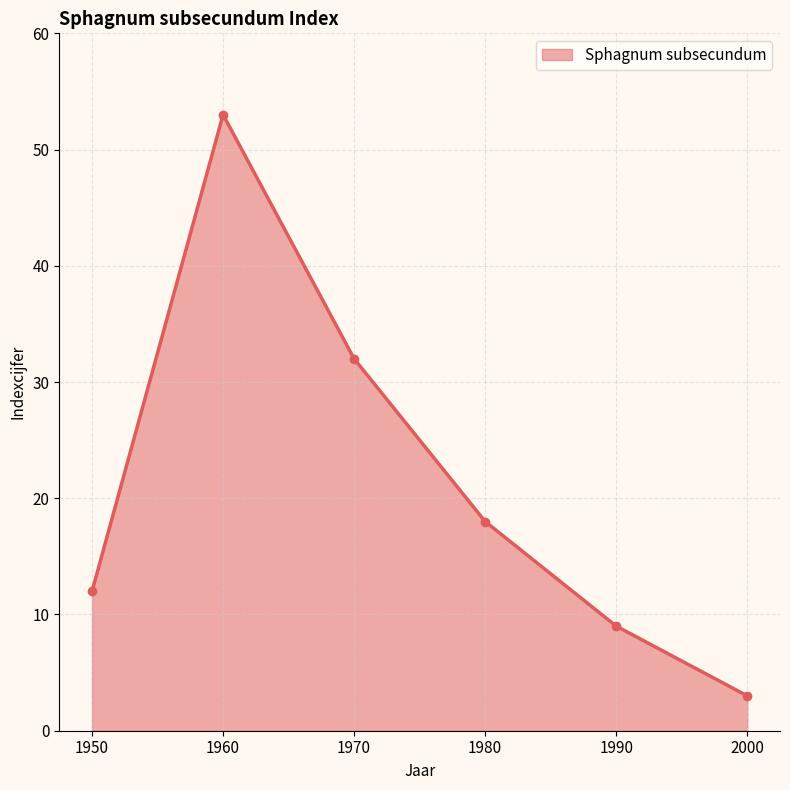

True or false: the data shows 3 at 2000.

True